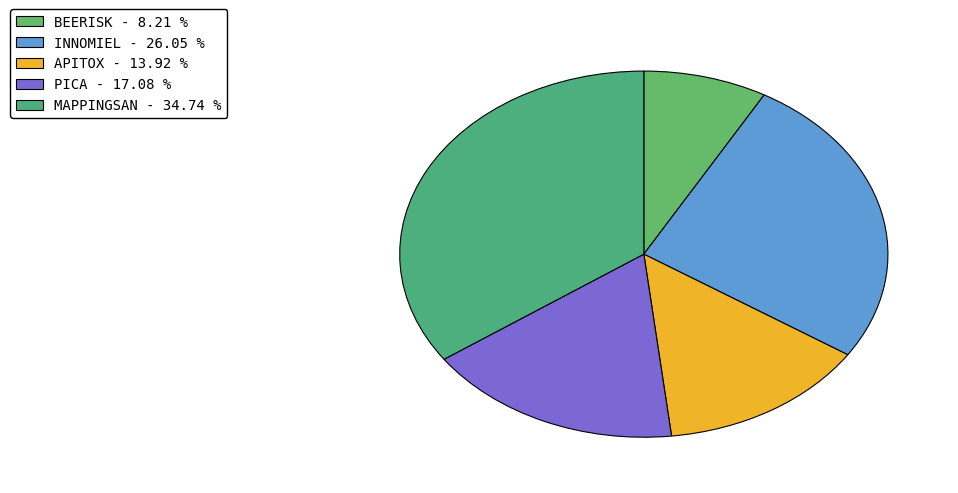

To the nearest percent, what is the combined percentage of BEERISK and INNOMIEL?

34%